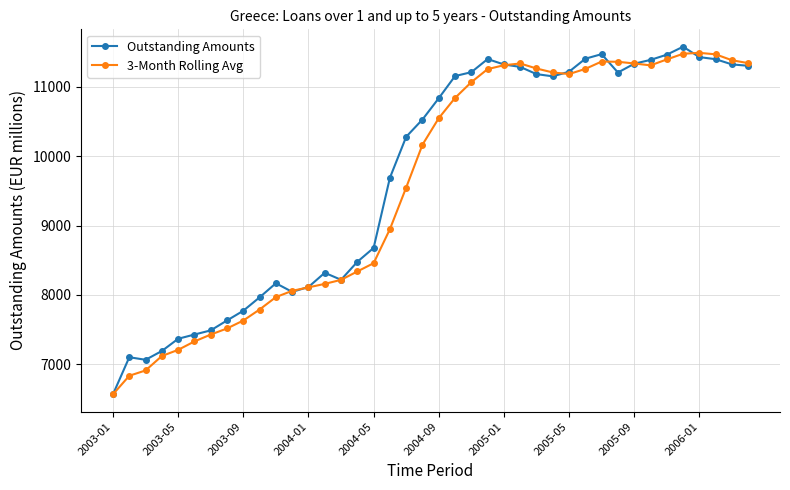

What is the average value of the Outstanding Amounts series?

9703.3